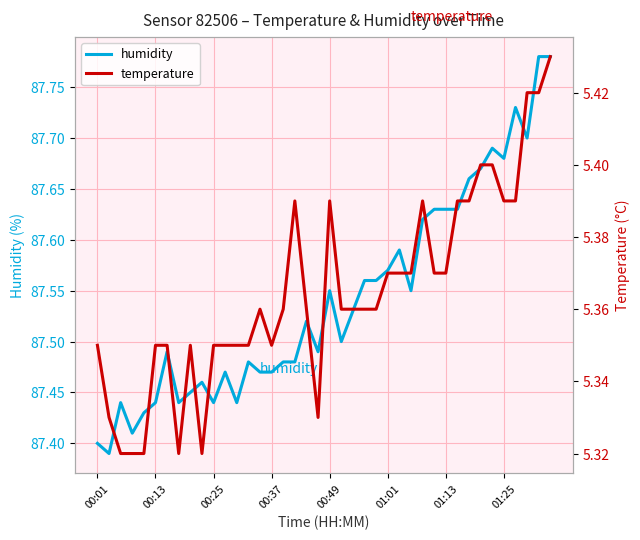

Where is the first local maximum for temperature?

8